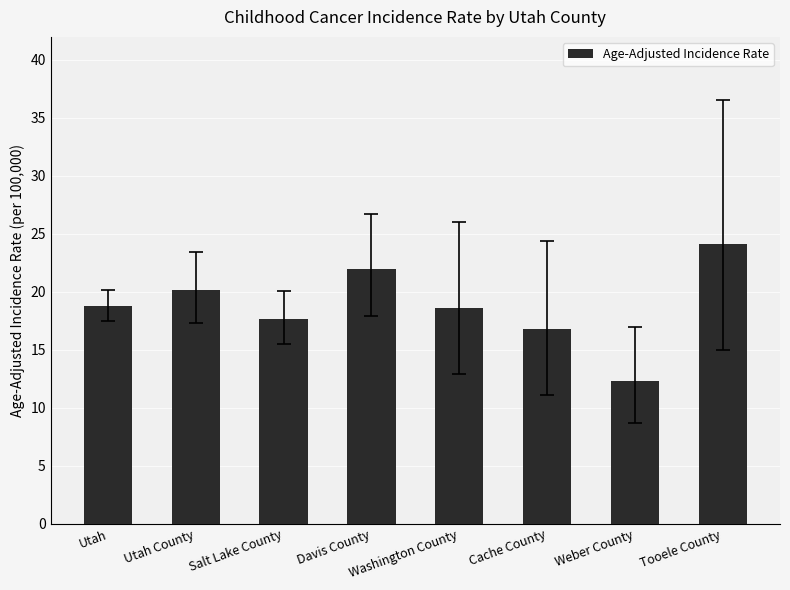

At which category does the chart reach its minimum across all series?

Weber County